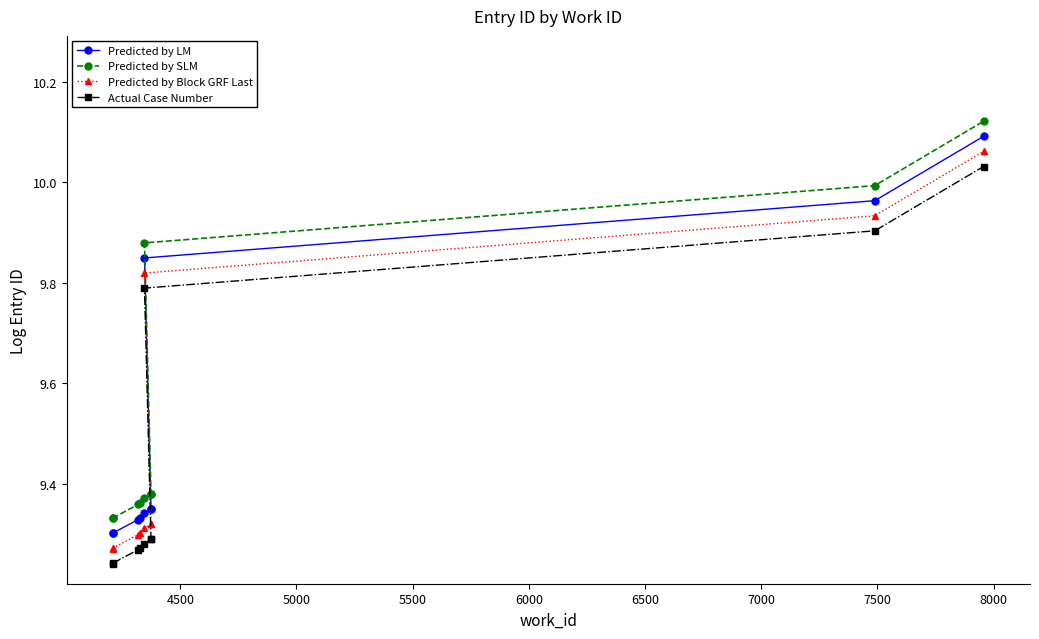

What is the difference between the maximum and minimum values in the Predicted by LM series?

0.8